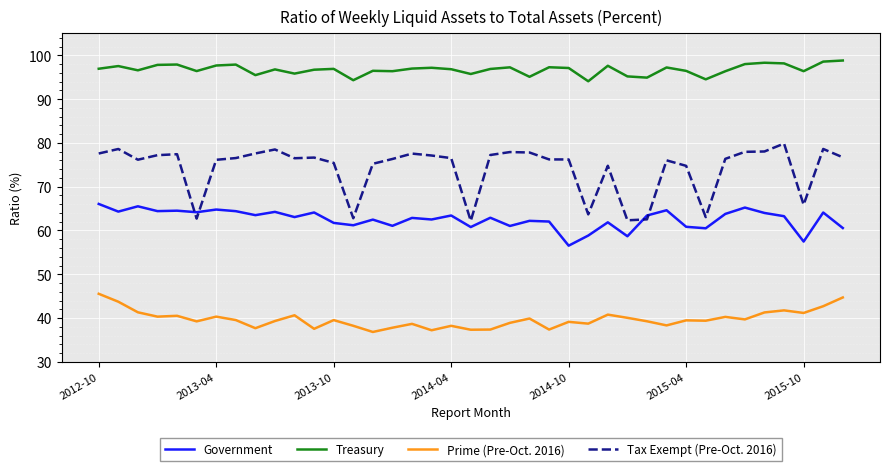

List the series in order of their peak value, highest first.

Treasury, Tax Exempt (Pre-Oct. 2016), Government, Prime (Pre-Oct. 2016)